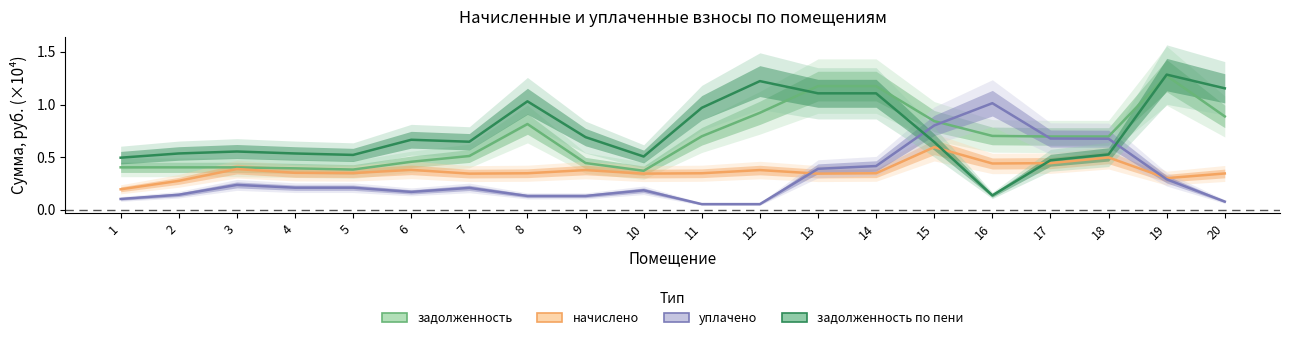

Which series has the largest total across all categories?

задолженность по пени